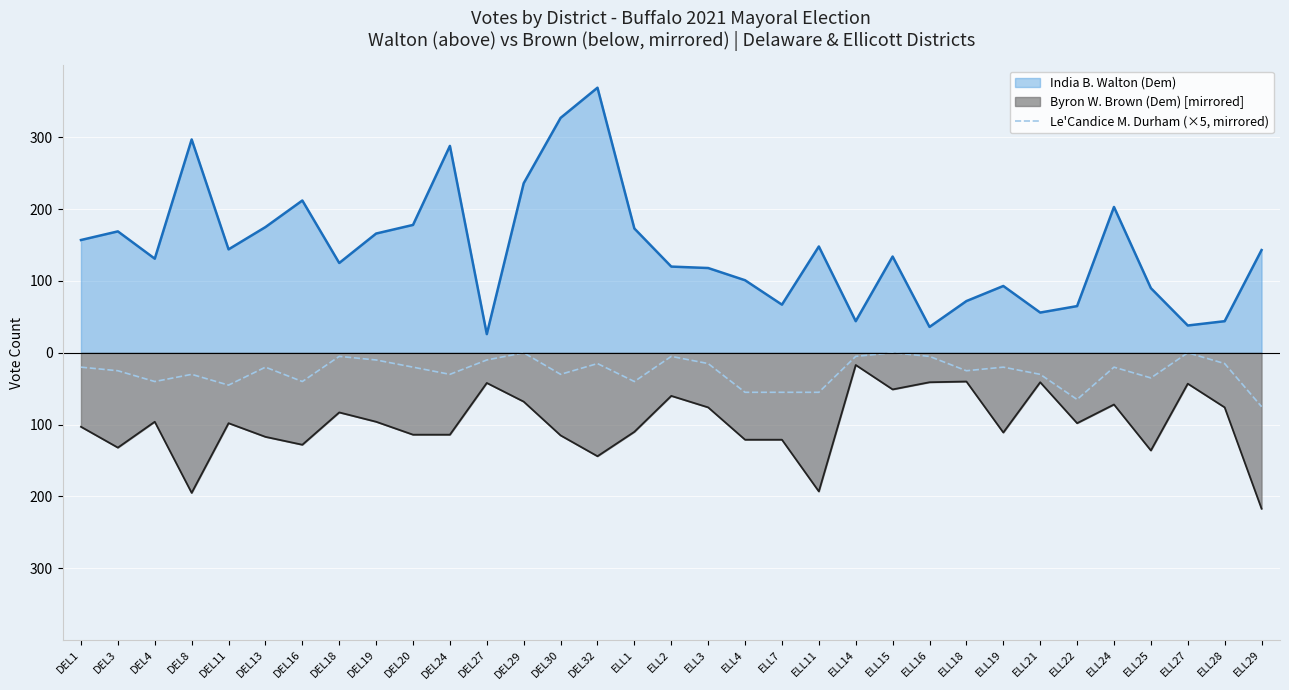

The value at DEL20 is -20. True or false?

True